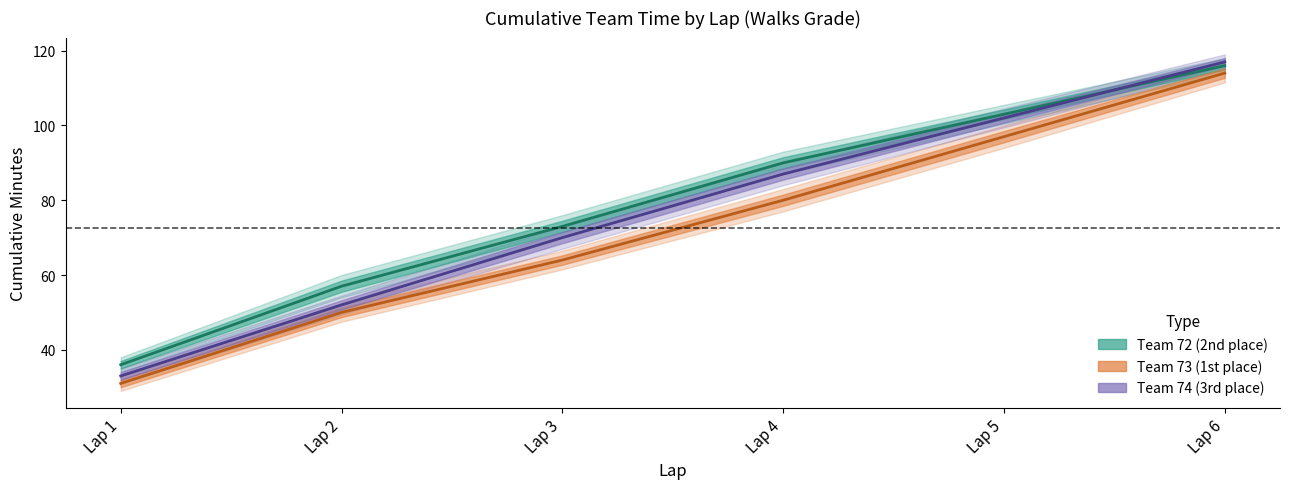

Is it true that Team 74 - Cumulative Minutes equals 102 at Lap 5?

True